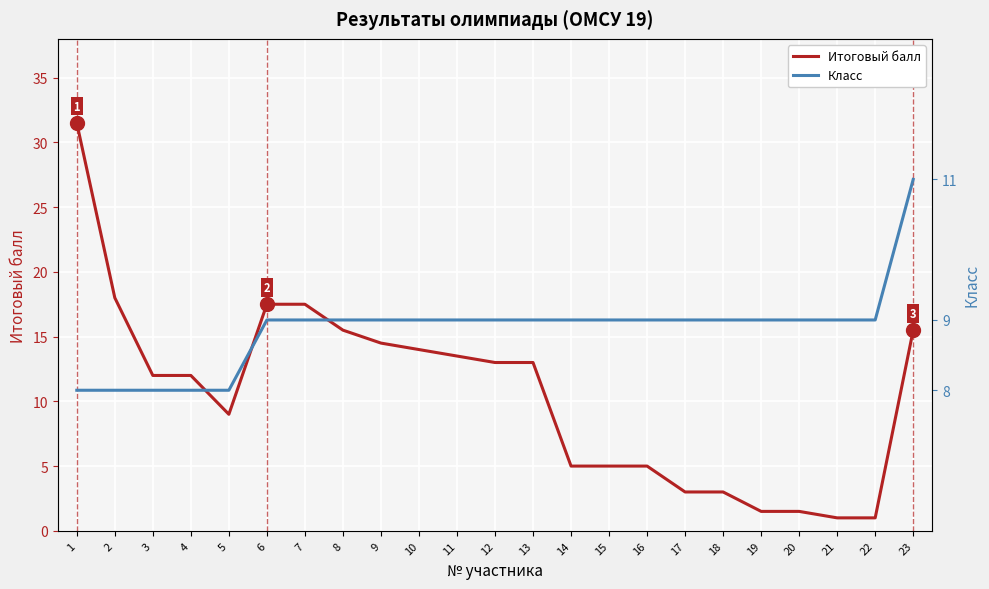

Reading left to right, list all the values displayed in this chart.

Итоговый балл: 31.5	18.0	12.0	12.0	9.0	17.5	17.5	15.5	14.5	14.0	13.5	13.0	13.0	5.0	5.0	5.0	3.0	3.0	1.5	1.5	1.0	1.0	15.5
Класс: 8.0	8.0	8.0	8.0	8.0	9.0	9.0	9.0	9.0	9.0	9.0	9.0	9.0	9.0	9.0	9.0	9.0	9.0	9.0	9.0	9.0	9.0	11.0